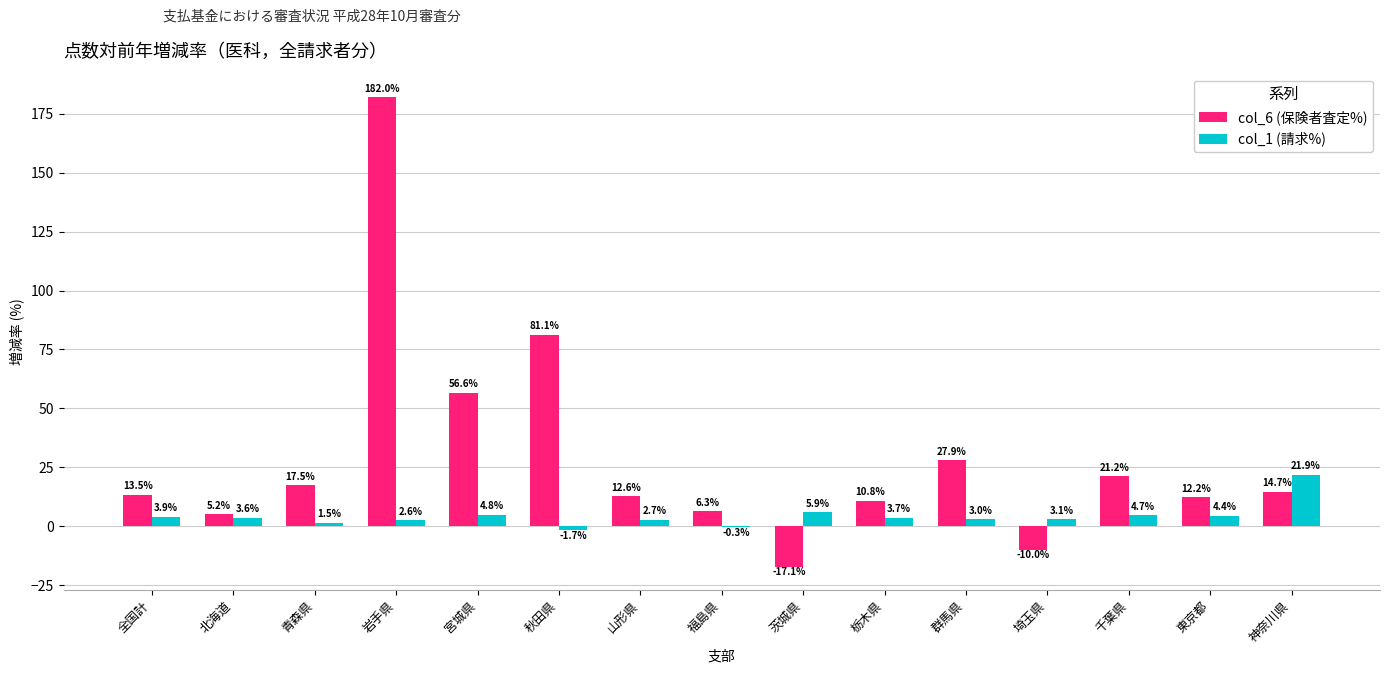

How many groups of bars are there?

15